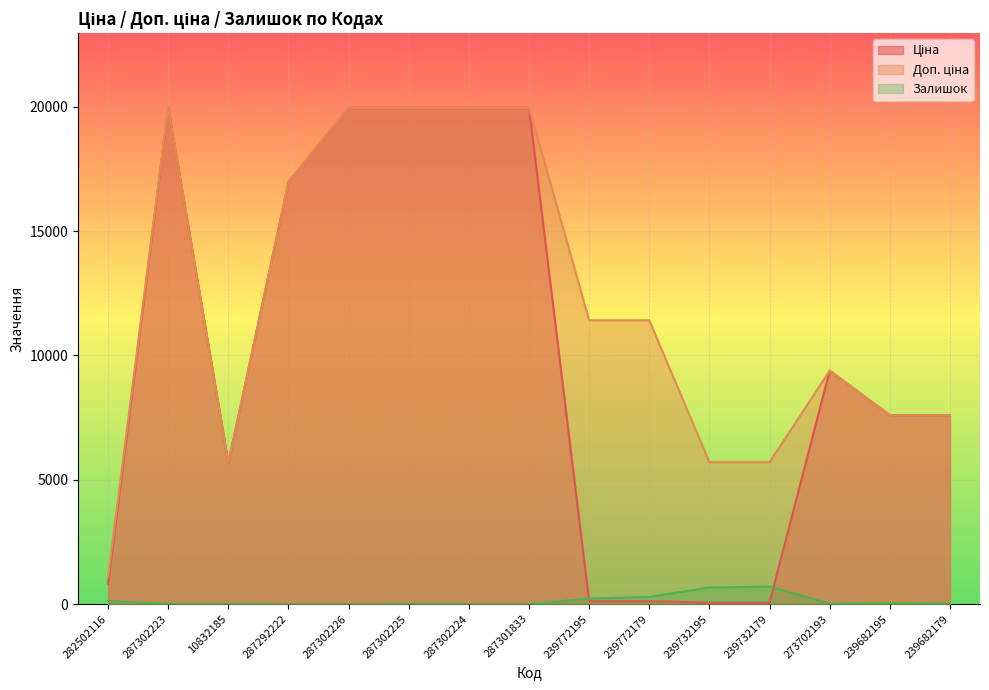

Which series has the largest total across all categories?

Доп. ціна